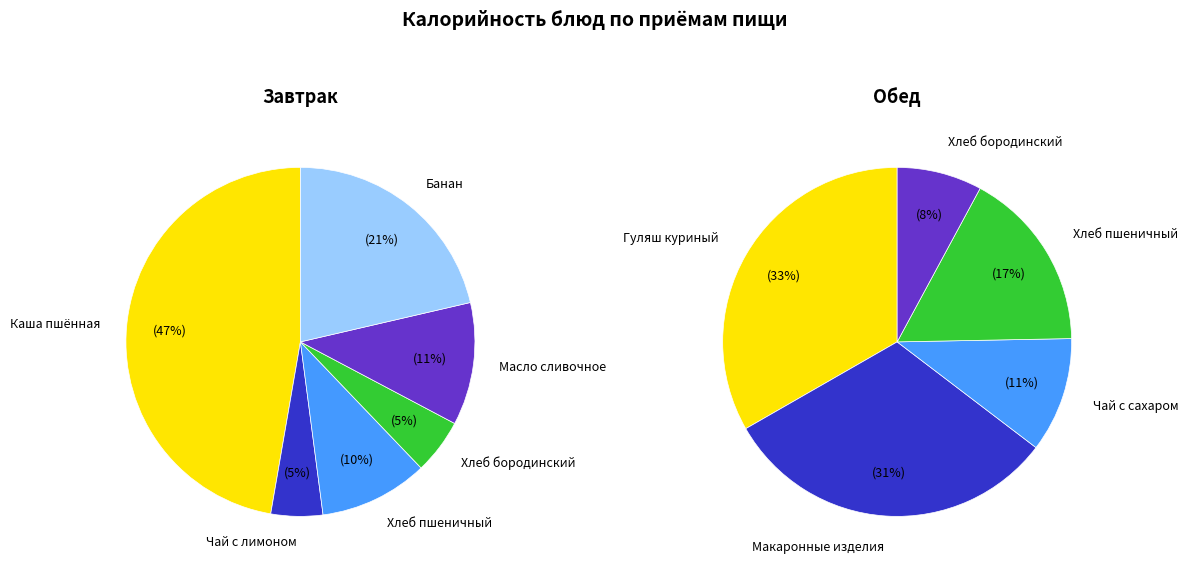

To the nearest percent, what is the average slice percentage?

17%